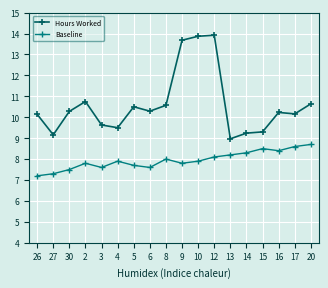

At which category does Baseline reach its first local valley?

3